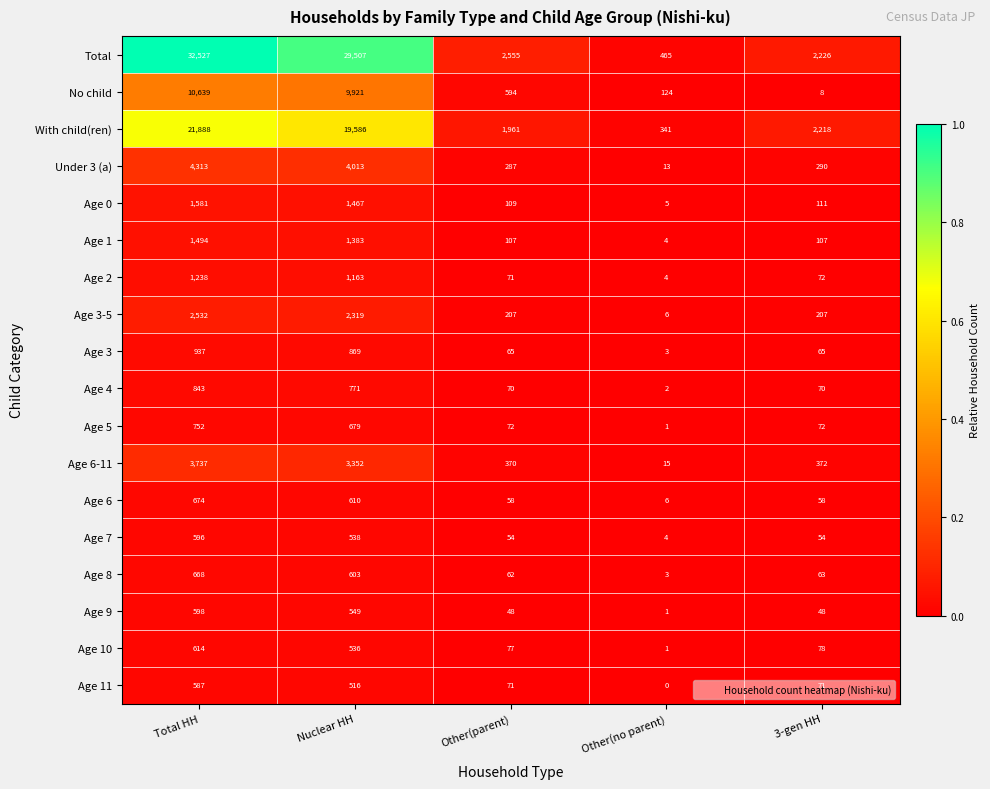

Rank the series by their maximum value, from lowest to highest.

Age 11, Age 7, Age 9, Age 10, Age 8, Age 6, Age 5, Age 4, Age 3, Age 2, Age 1, Age 0, Age 3-5, Age 6-11, Under 3 (a), No child, With child(ren), Total